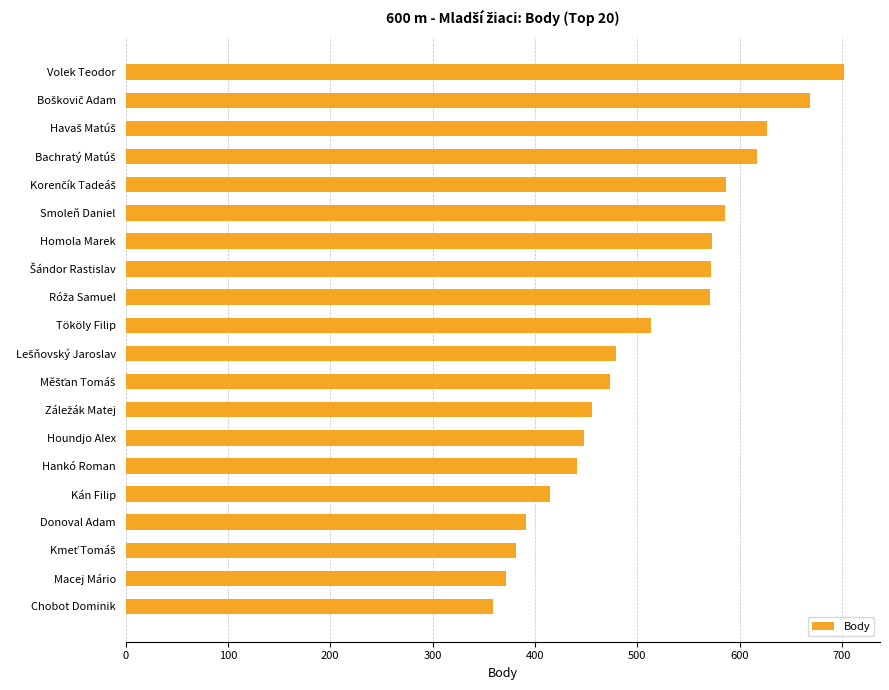

What is the value of the 15th bar from the top?

441